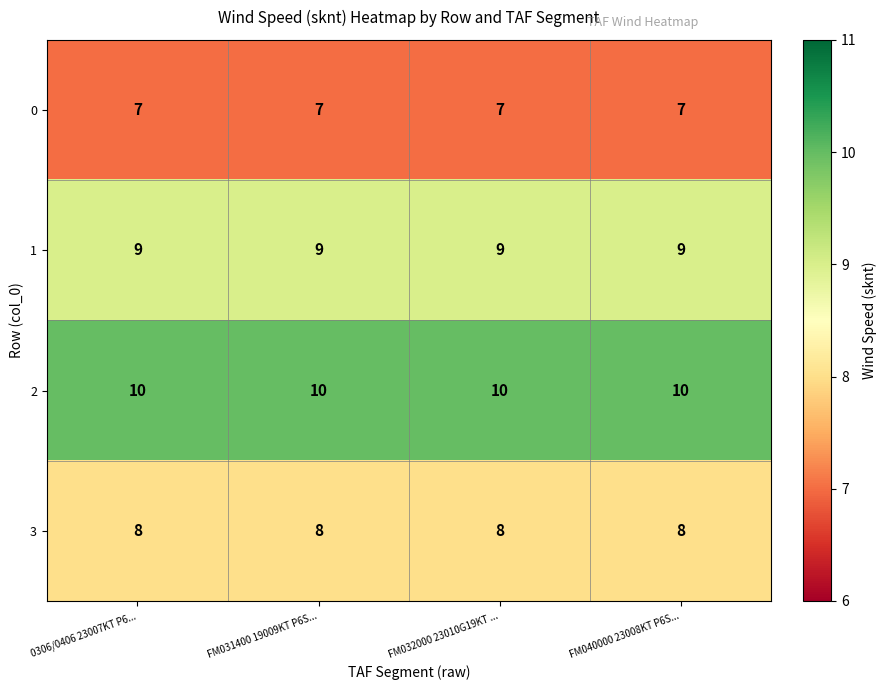

What is the highest value of the 3 series?

8